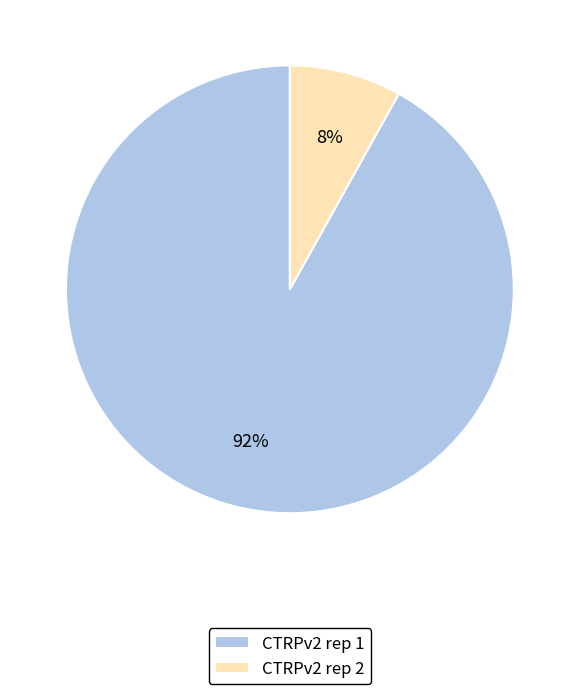

To the nearest percent, what portion does CTRPv2 rep 1 represent?

92%